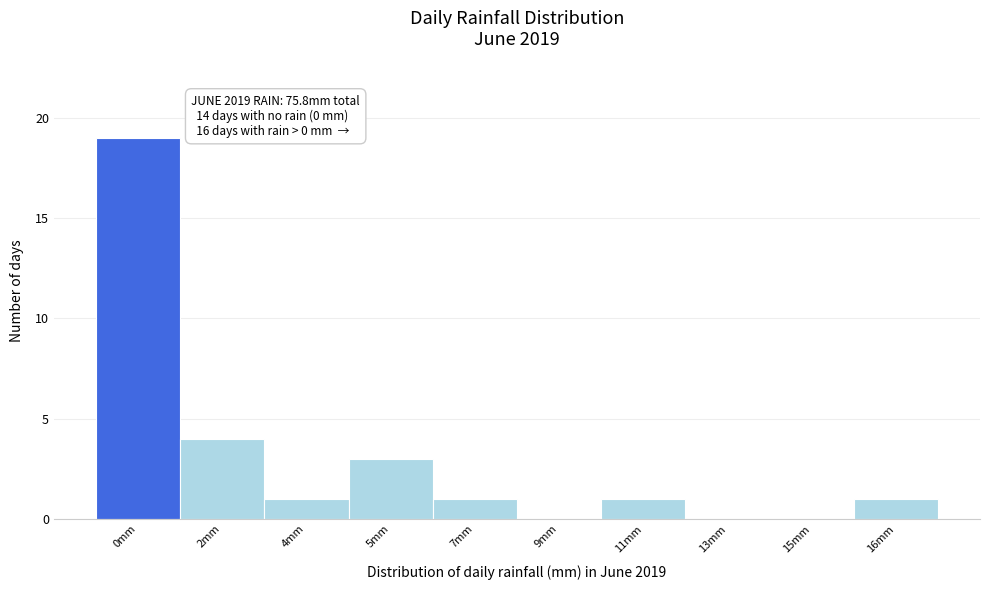

Reading left to right, transcribe all the data shown in this chart.

0mm=19	2mm=4	4mm=1	5mm=3	7mm=1	9mm=0	11mm=1	13mm=0	15mm=0	16mm=1